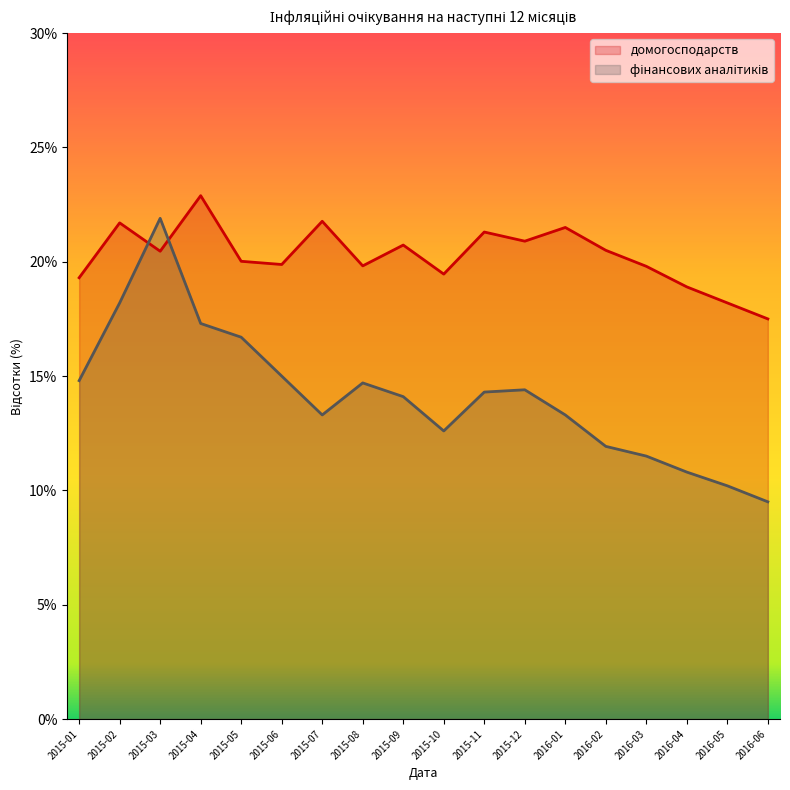

How many intersections are there between домогосподарств and фінансових аналітиків?

2